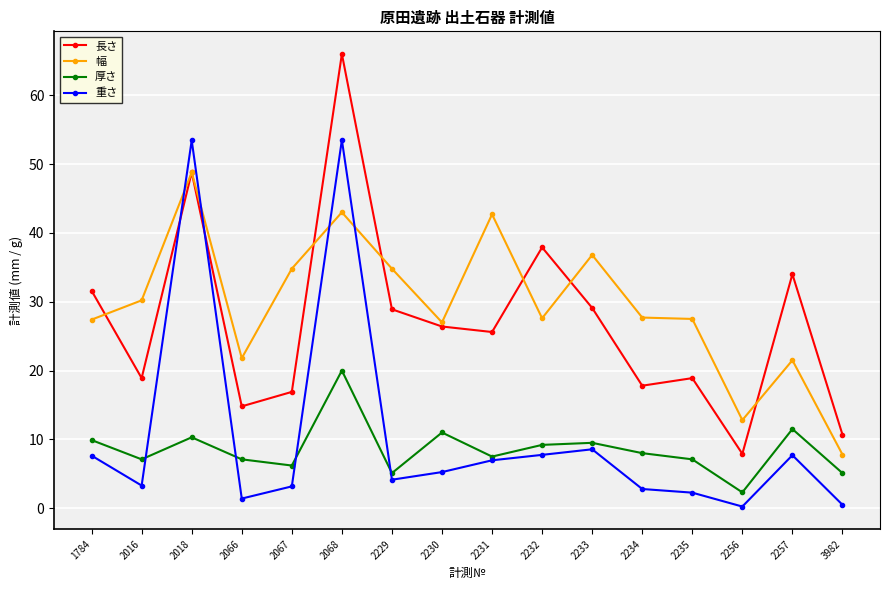

What is the smallest value displayed?

0.2